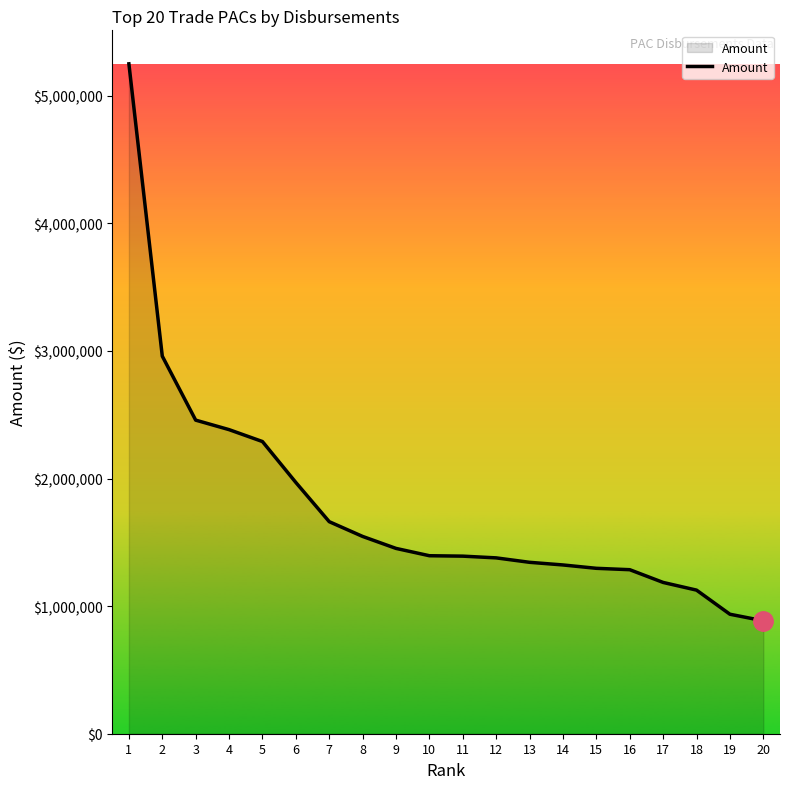

Which has a higher value, 7 or 11?

7